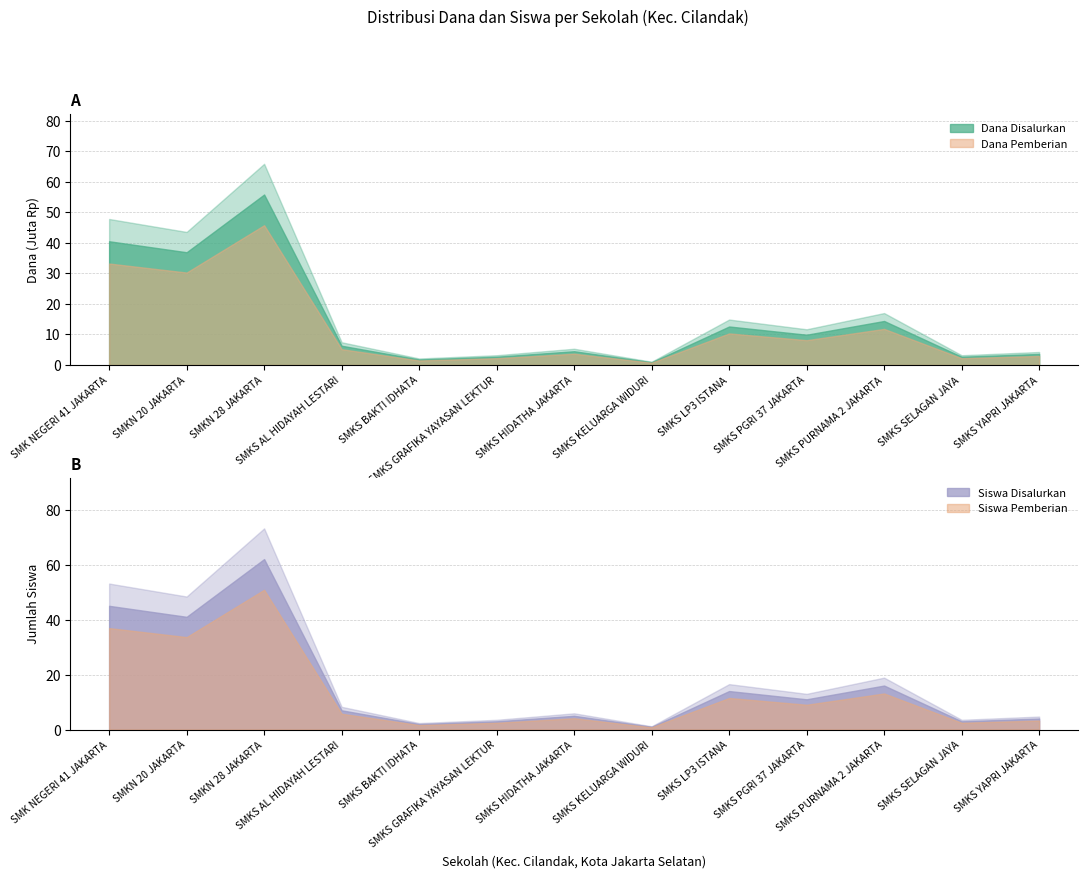

True or false: Dana Pemberian and Siswa Disalurkan cross at least once.

False